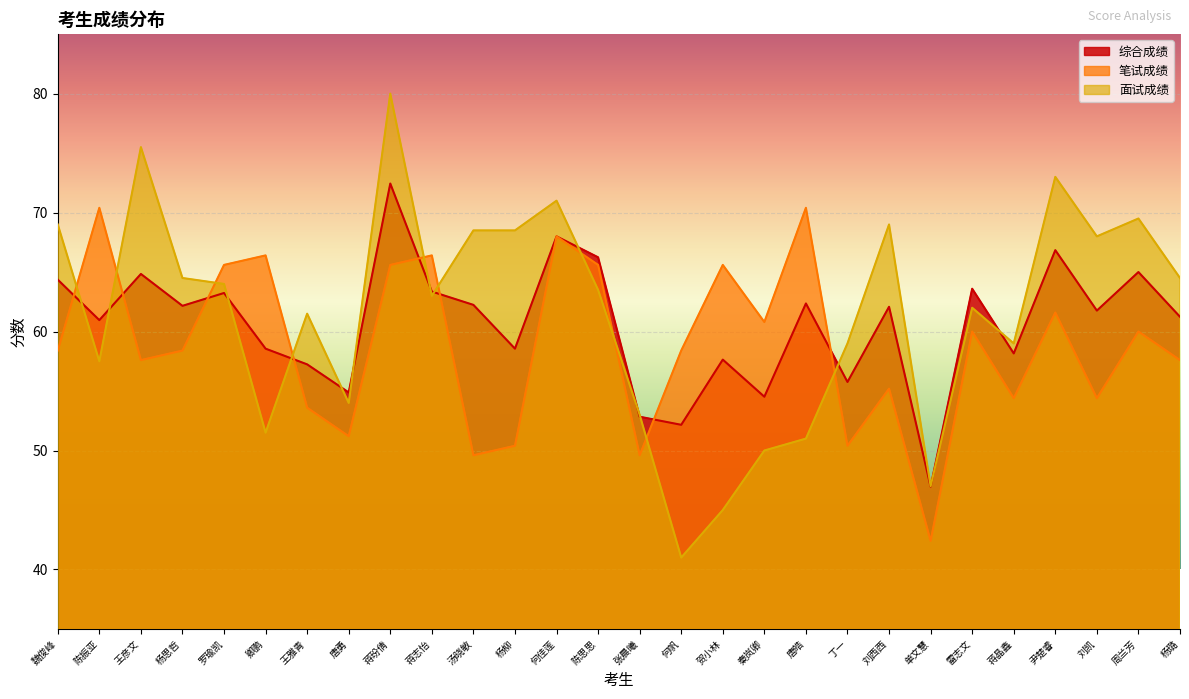

What is the greatest value displayed?

80.0